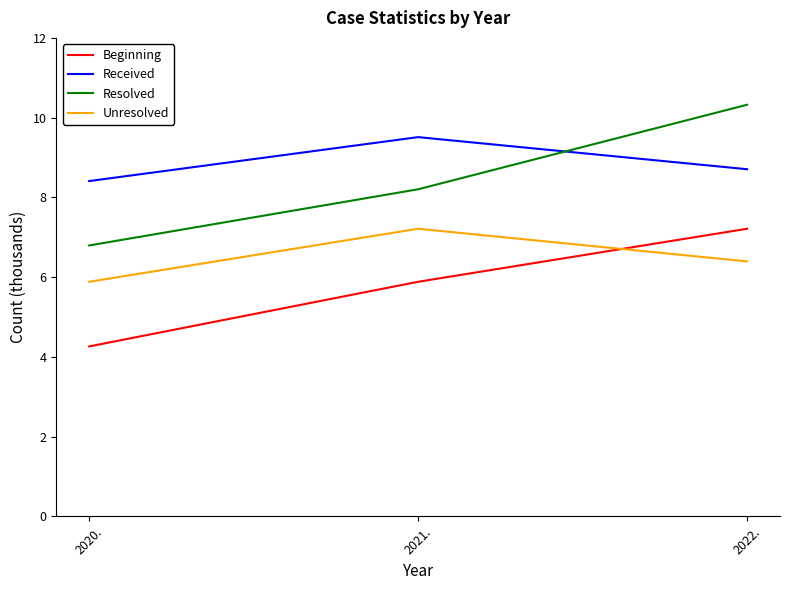

Which series has the largest total across all categories?

Received